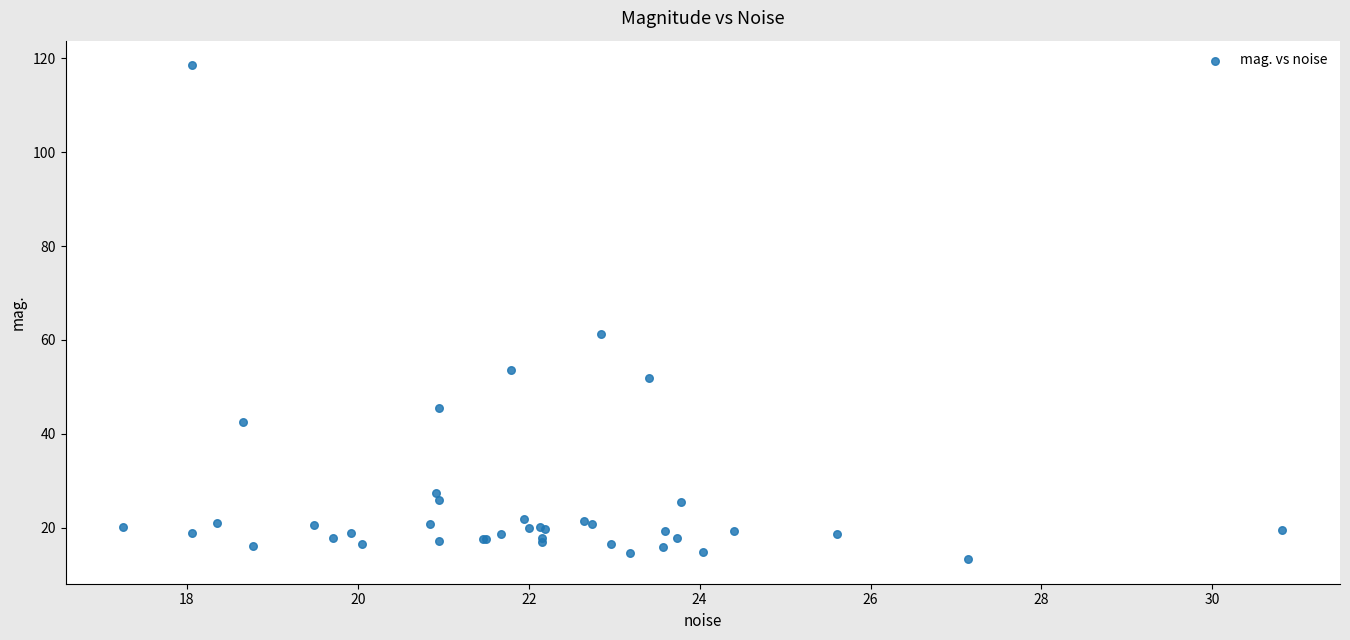

What Y value in the scatter plot is closest to 65?

61.2